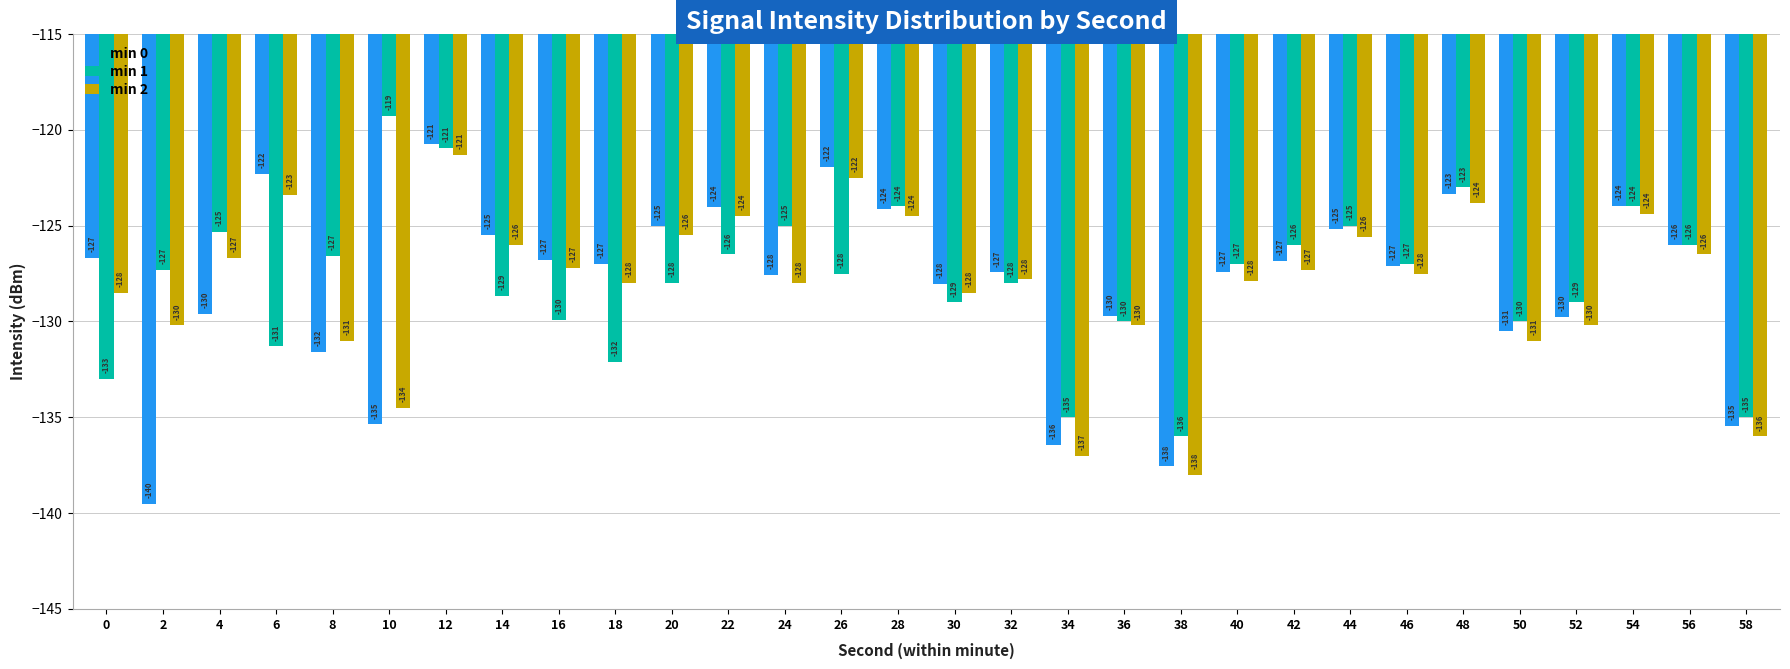

Which series has the widest spread of values?

min 0